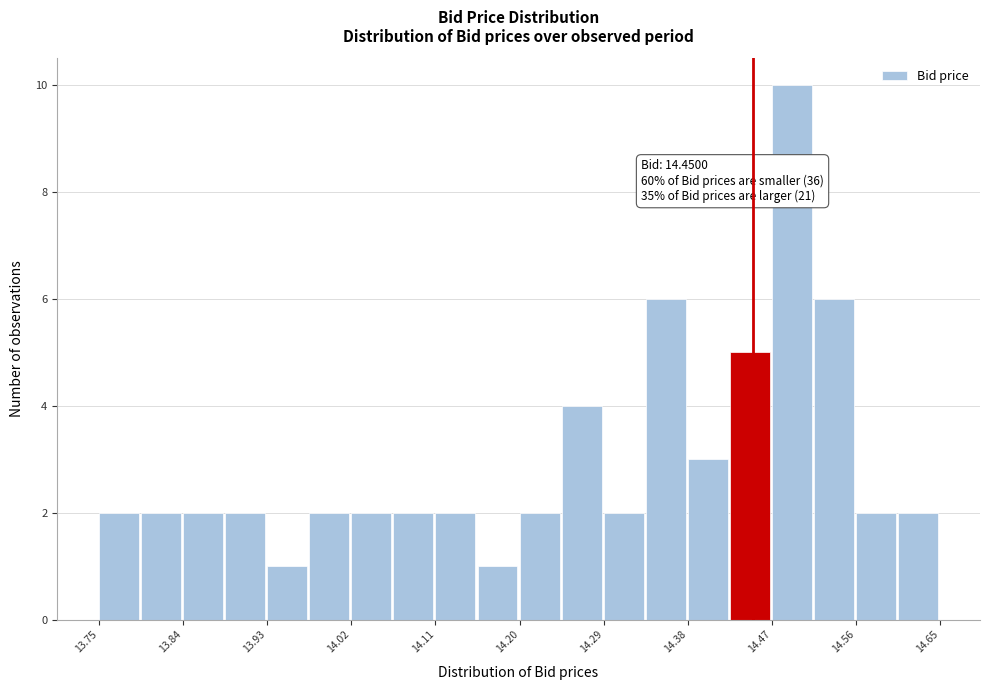

Over which range of the x-axis is the bar tallest?

14.470 to 14.515